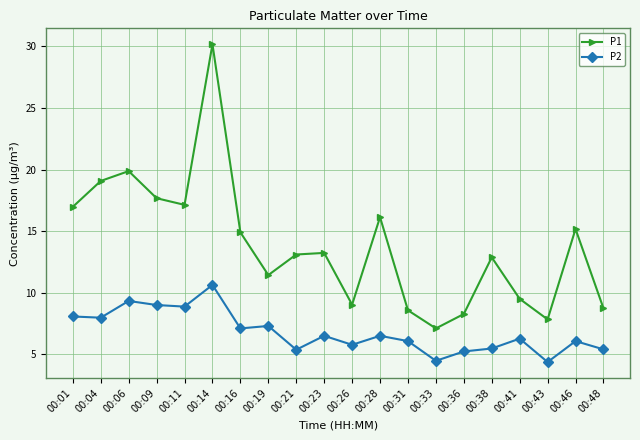

What is the greatest value displayed?

30.2